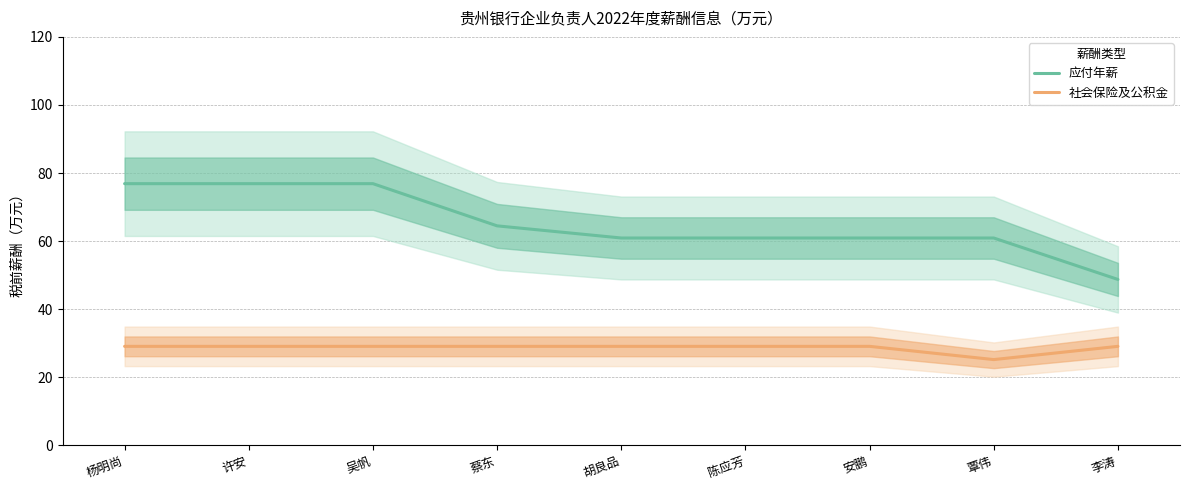

Reading left to right, list all the values displayed in this chart.

应付年薪: 76.9	76.9	76.9	64.5	60.9	60.9	60.9	60.9	48.7
社会保险及公积金: 29.1	29.1	29.1	29.1	29.1	29.1	29.1	25.2	29.1